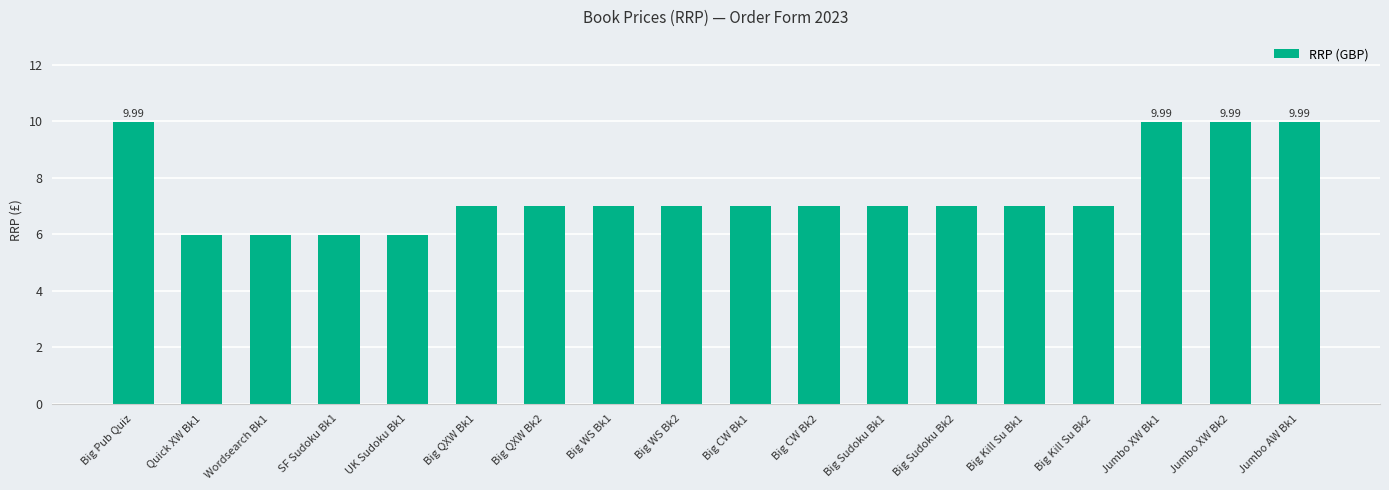

What is the difference between the values at Big WS Bk1 and UK Sudoku Bk1?

1.0